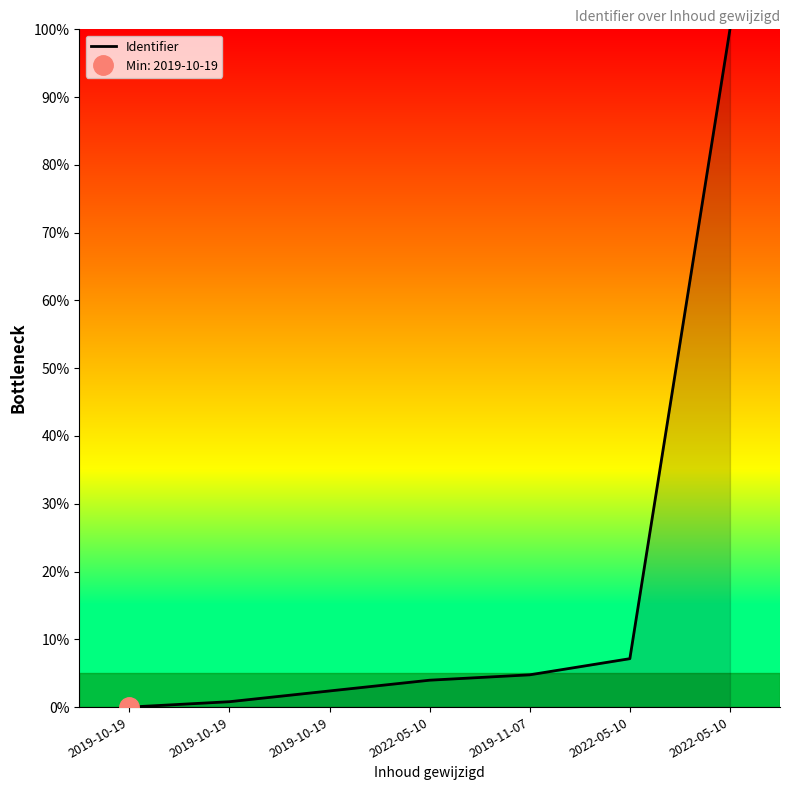

Read the value at 2019-10-19.

0.8